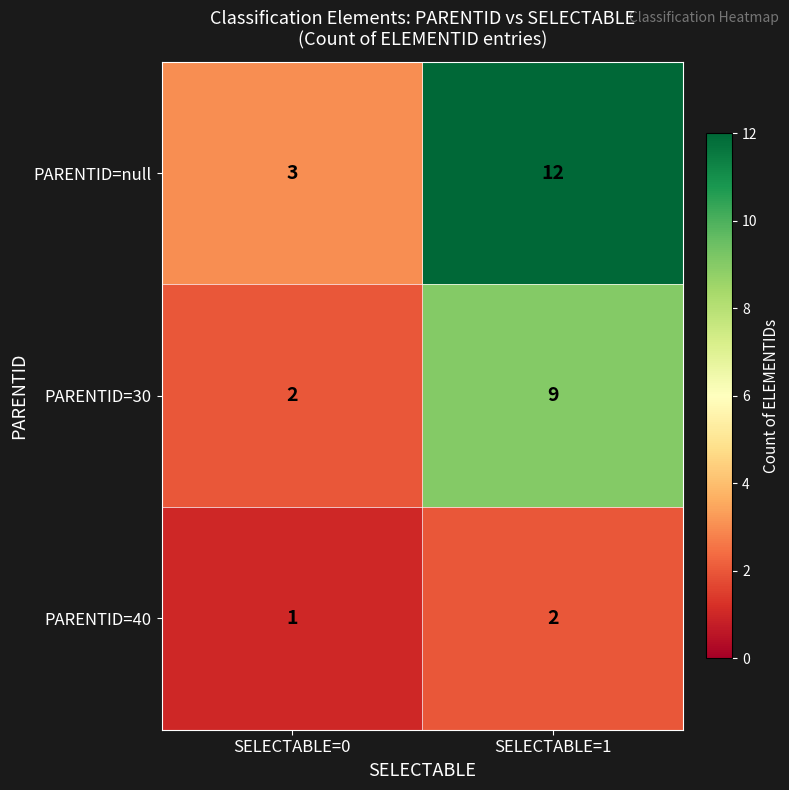

The value of PARENTID=30 at SELECTABLE=0 is 1. True or false?

False